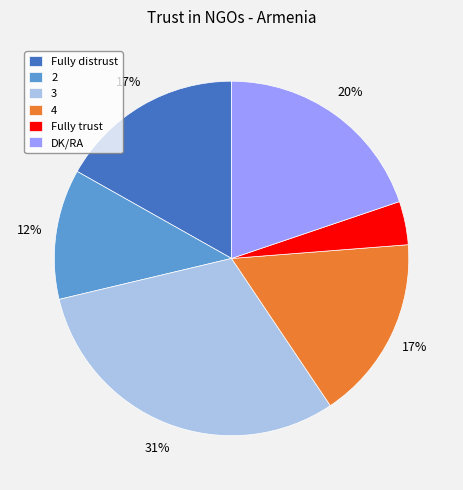

How many segments does this pie chart have?

6